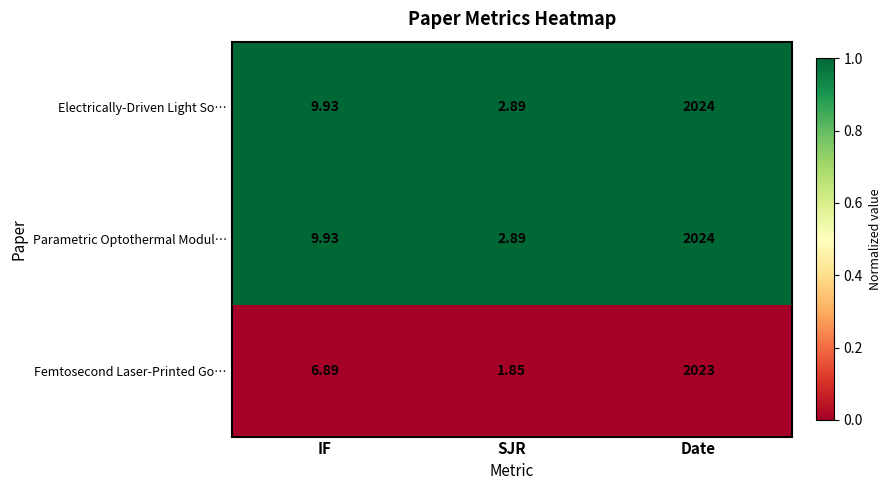

List the labels in order of Electrically-Driven Light So… value, largest first.

Date, IF, SJR